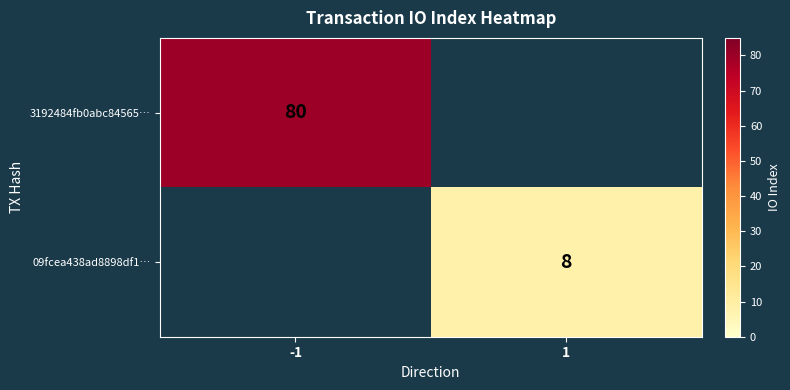

The value of 09fcea438ad8898df1… at 1 is 8. True or false?

True